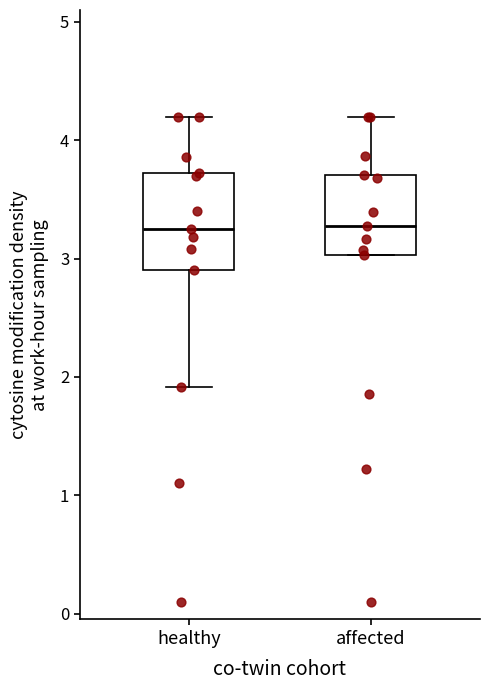

Reading left to right, transcribe this box plot: for each box, give where its median line is, the range the box spans, and where its two whiskers end, as read against the y-axis. The values are not printed on the chart, so give them approximately, as read against the axis.

healthy: median 3.3, box 2.9 to 3.7, whiskers 1.9 to 4.2
affected: median 3.3, box 3.0 to 3.7, whiskers 3.0 to 4.2